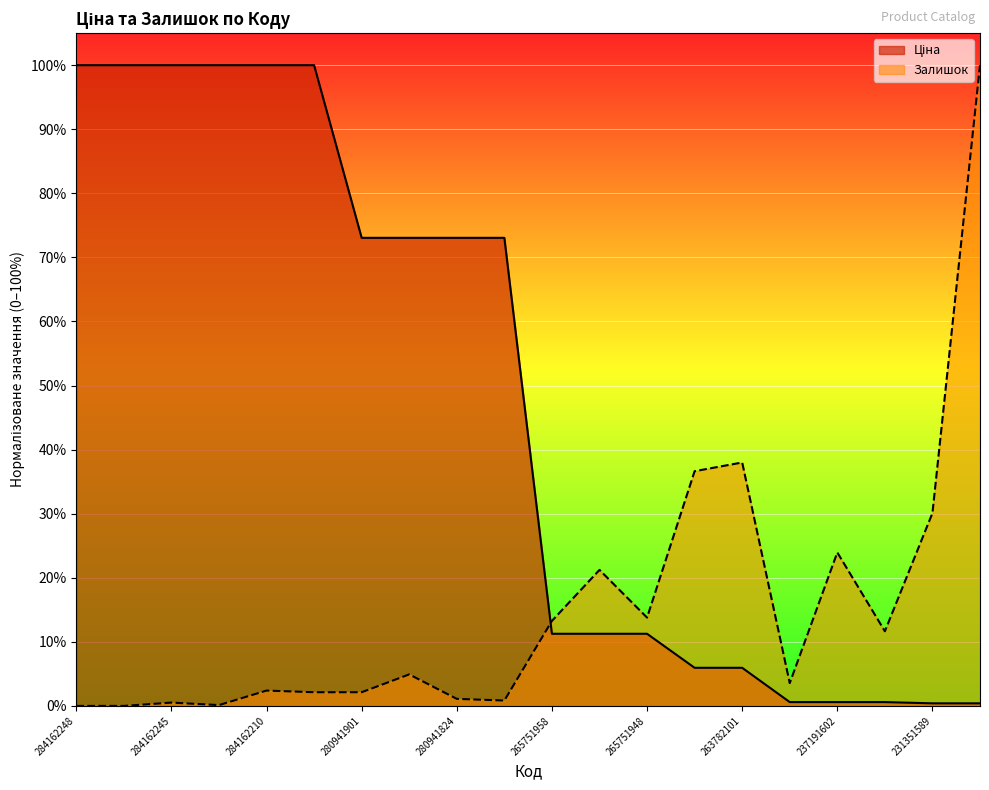

How many lines are shown in the chart?

2